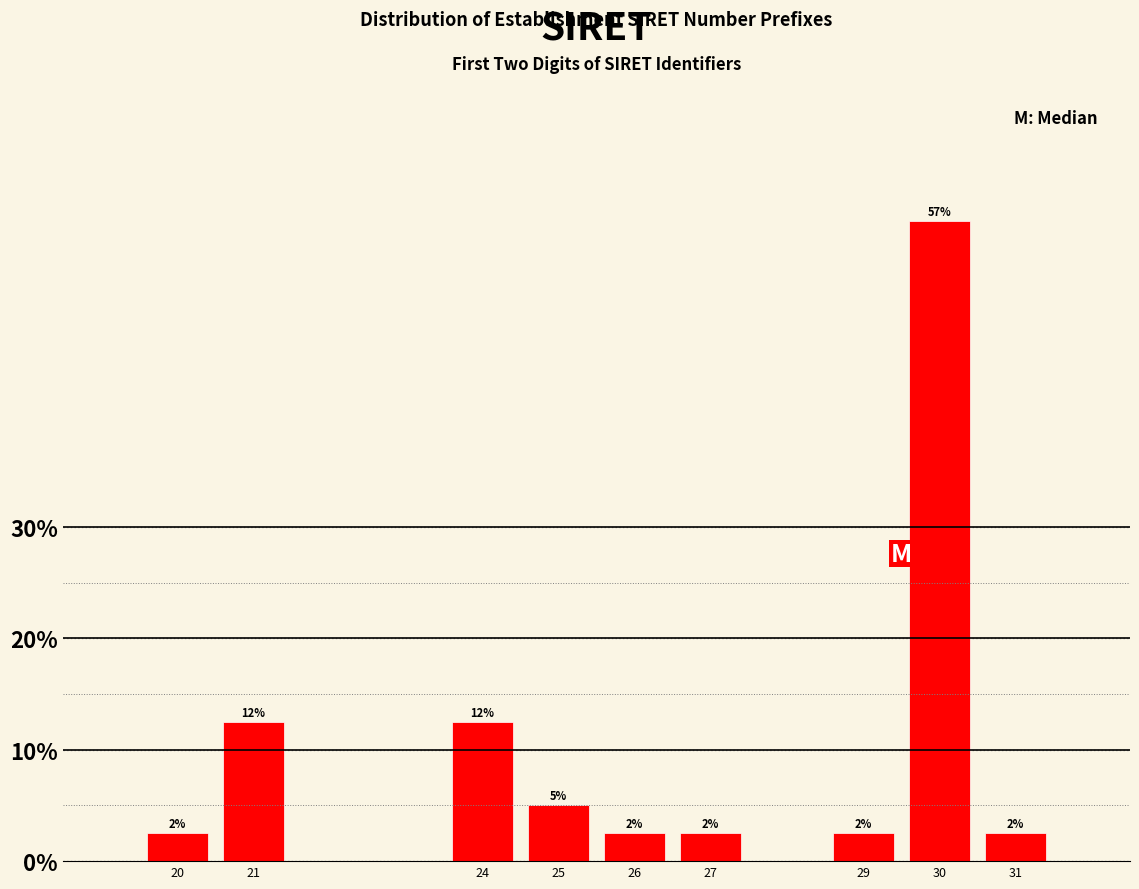

How many bars are there in total?

9